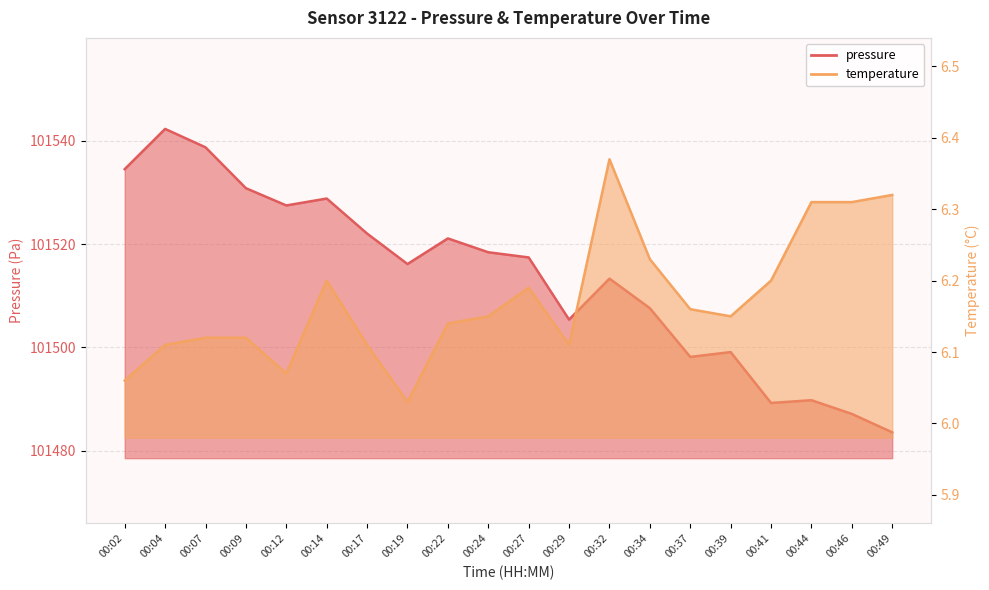

Count the number of categories in the chart.

20